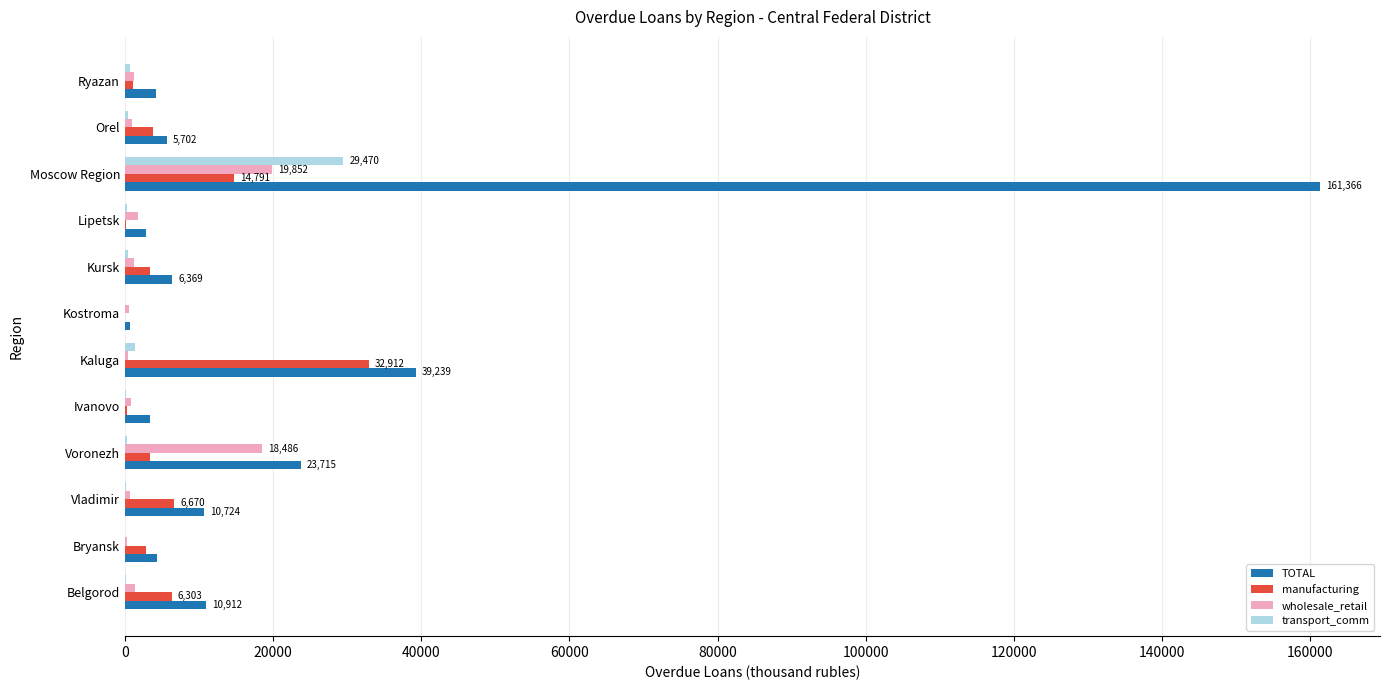

True or false: TOTAL has a value of 161366 at Moscow Region.

True